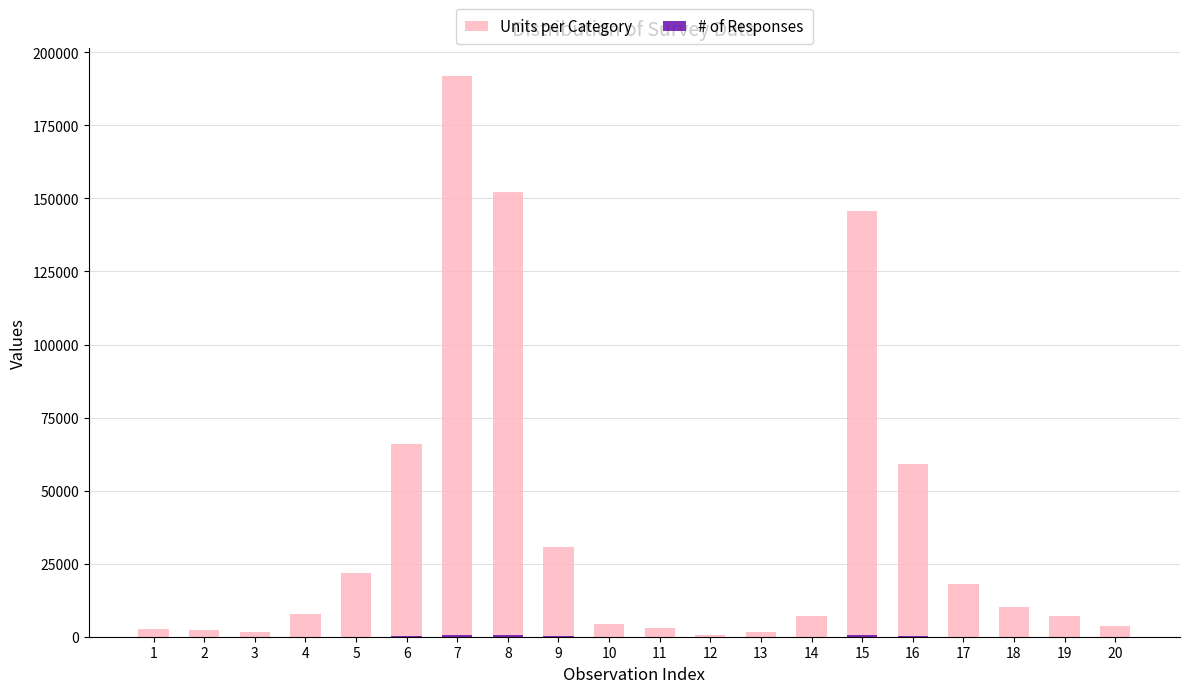

What is the highest value of the Units per Category series?

191724.7